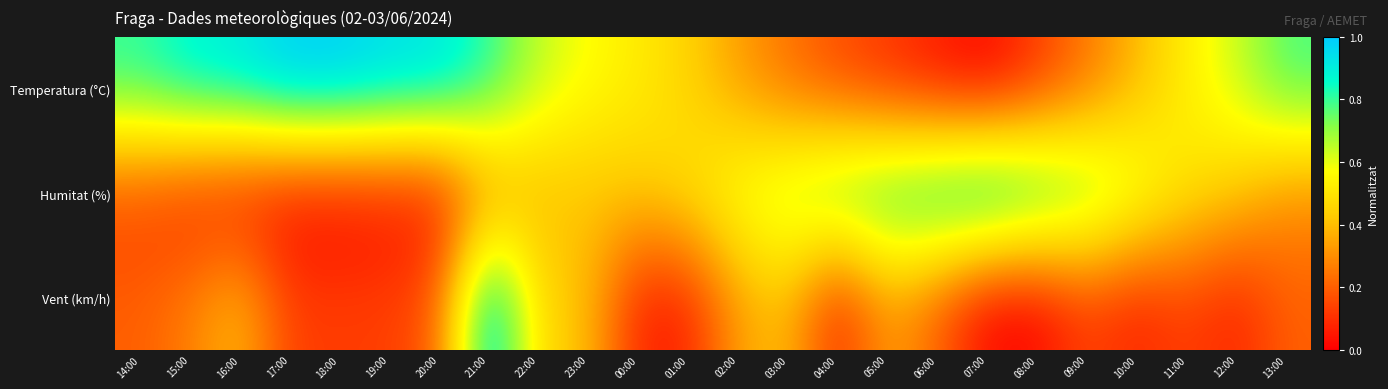

Rank the series by their average value, from highest to lowest.

Temperatura (°C), Humitat (%), Vent (km/h)